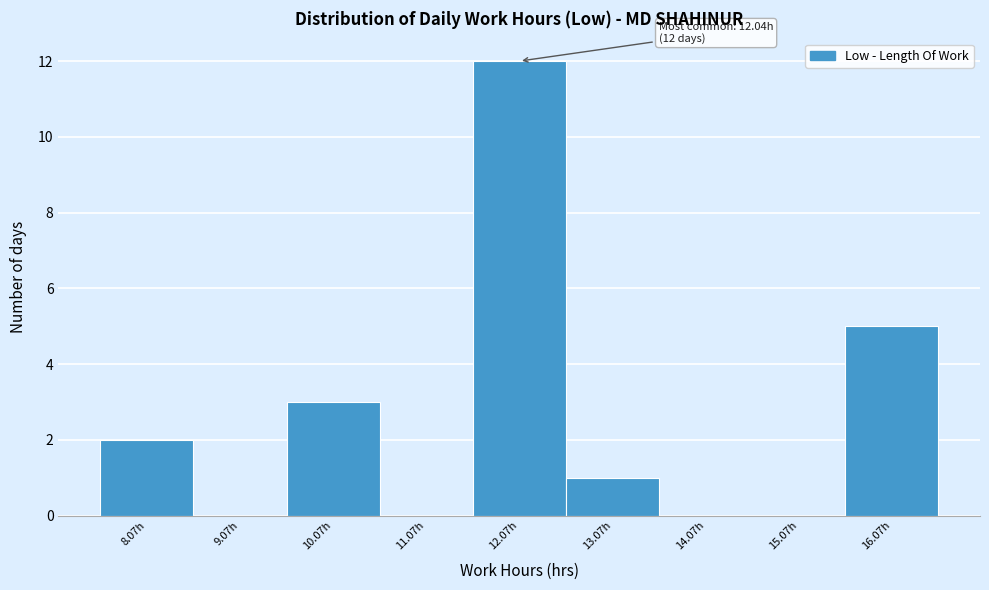

Over which range of the x-axis is the bar tallest?

11.57 to 12.57